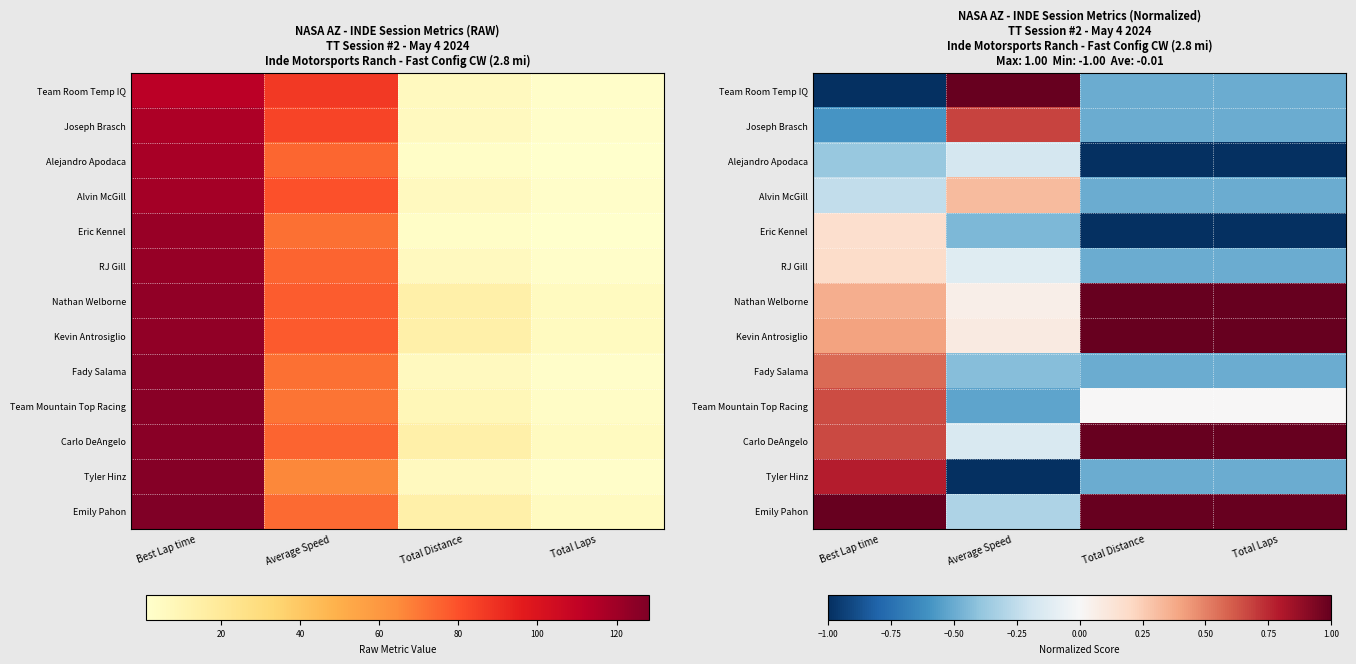

Between Average Speed and Total Distance, which is larger?

Average Speed